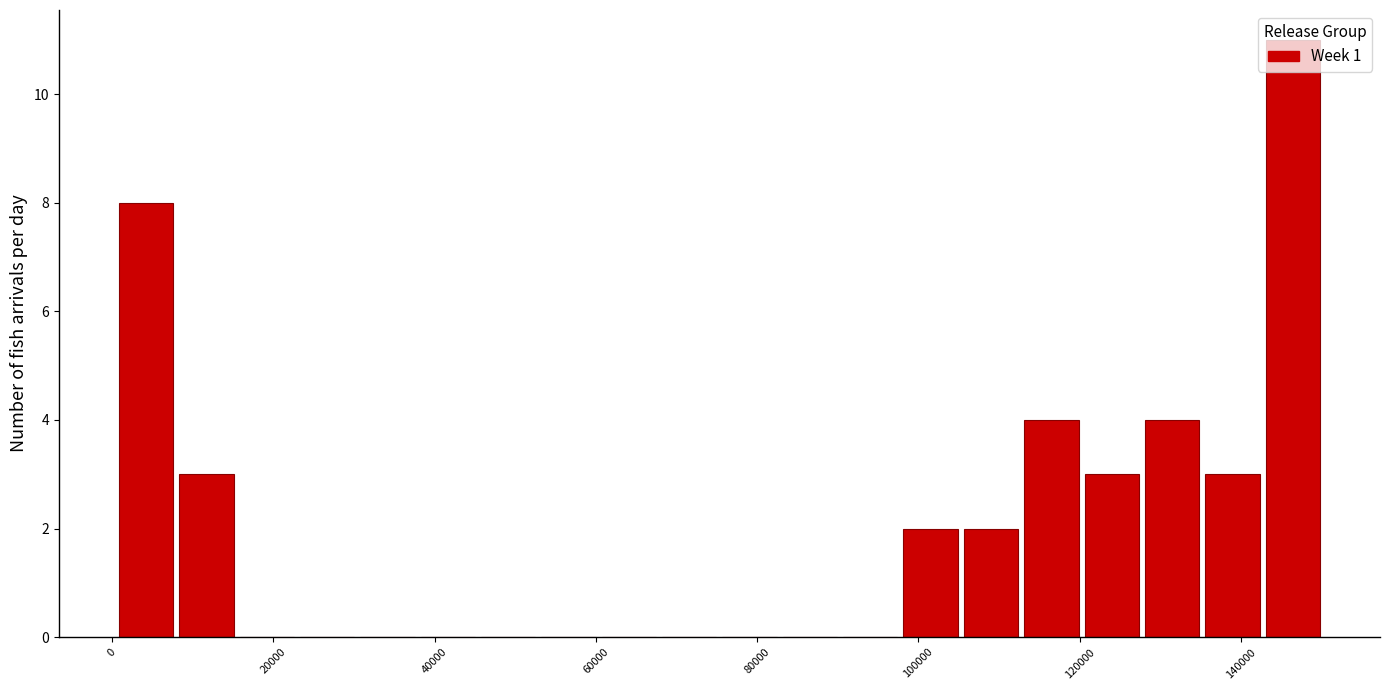

Around what value on the x-axis is the tallest bar? Give the approximate position of its centre, as read against the axis.

146000